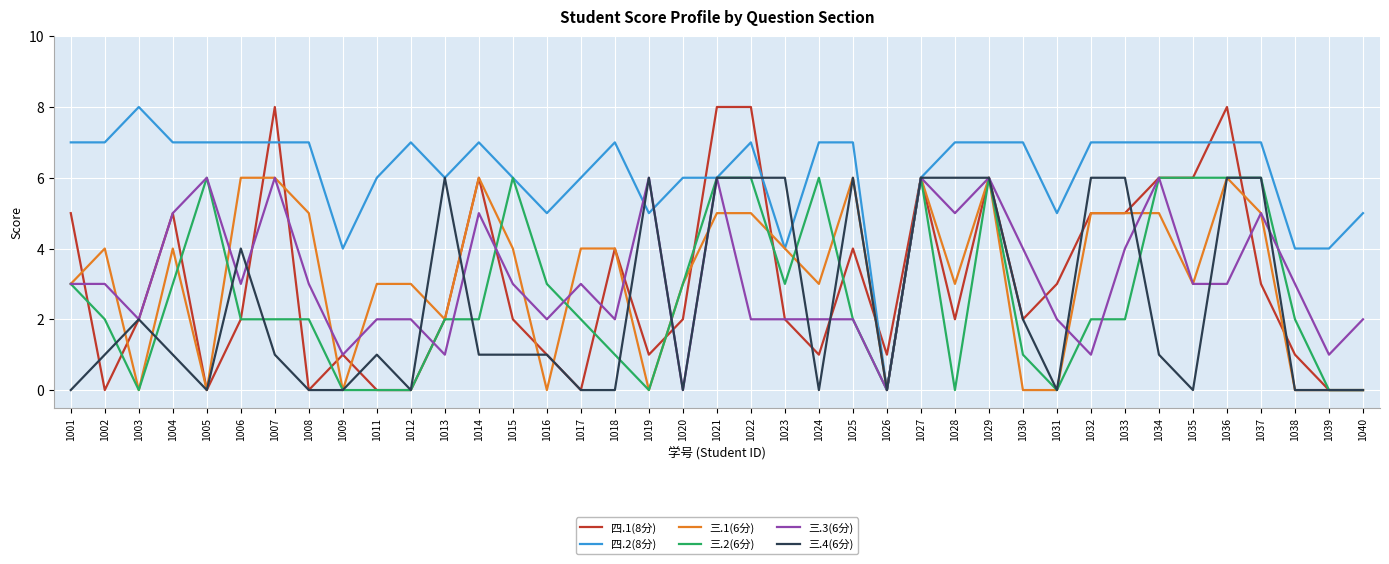

What is the maximum value shown in the chart?

8